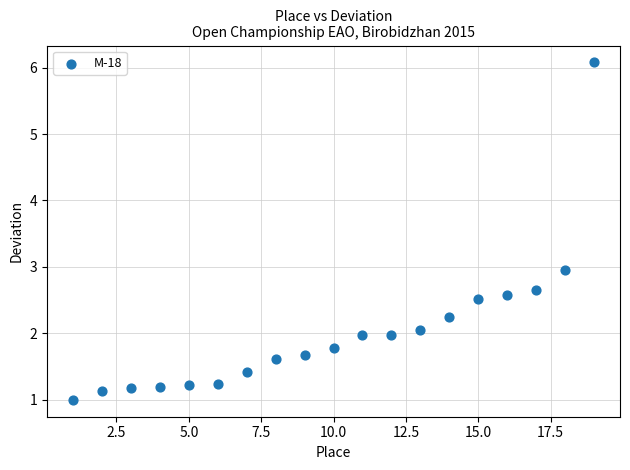

What is the range of X values (max minus min)?

18.0